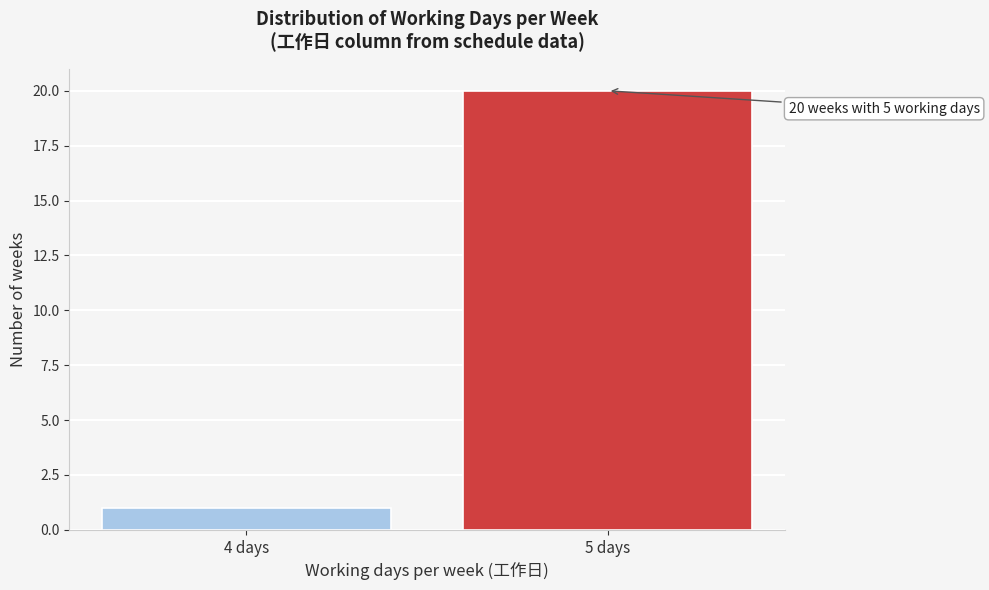

Reading right to left, extract all data points from this chart.

5 days=20	4 days=1